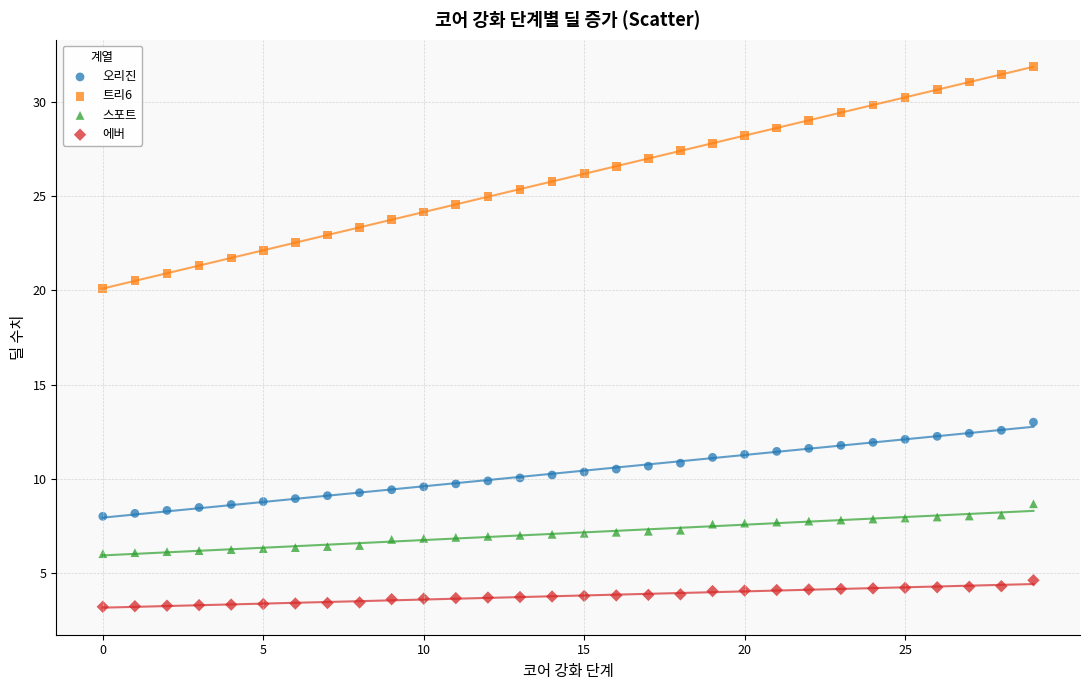

Which series contains the highest Y value?

트리6